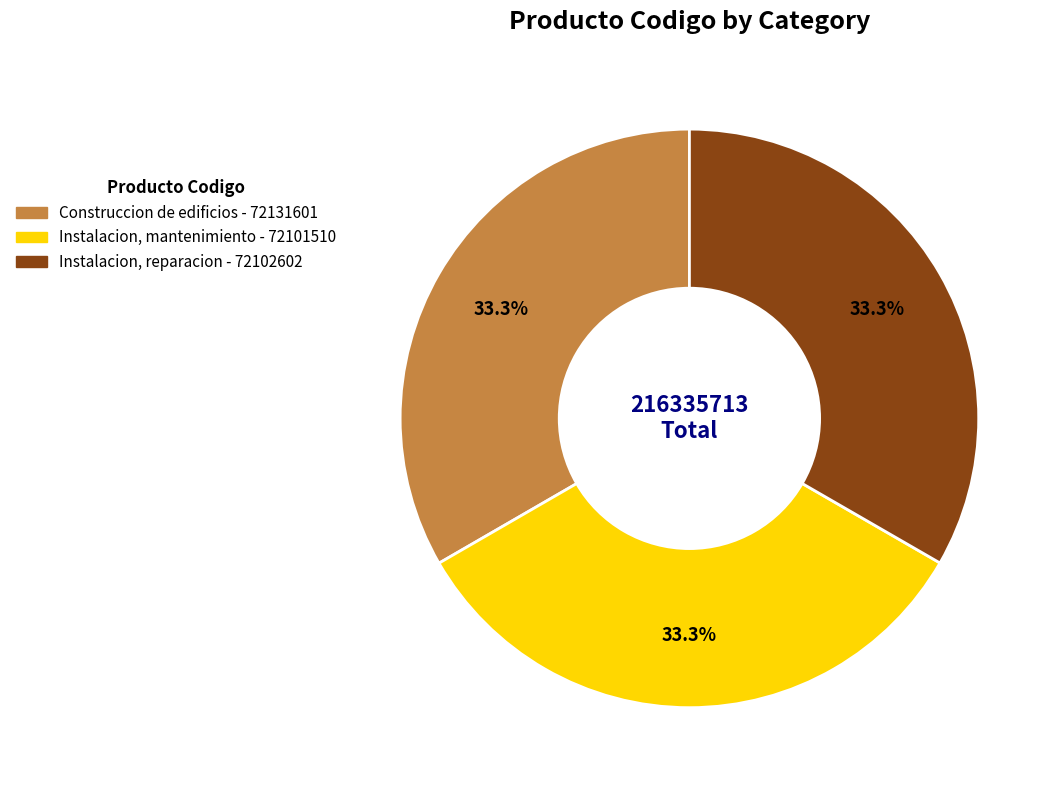

Does any single category account for the majority?

No